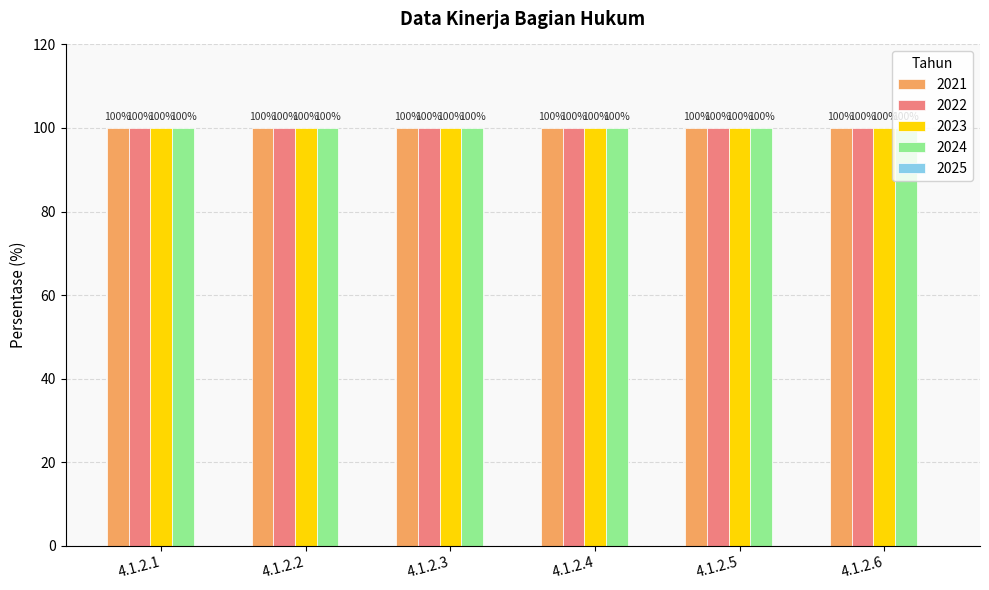

List the series in order of their peak value, lowest first.

2025, 2021, 2022, 2023, 2024